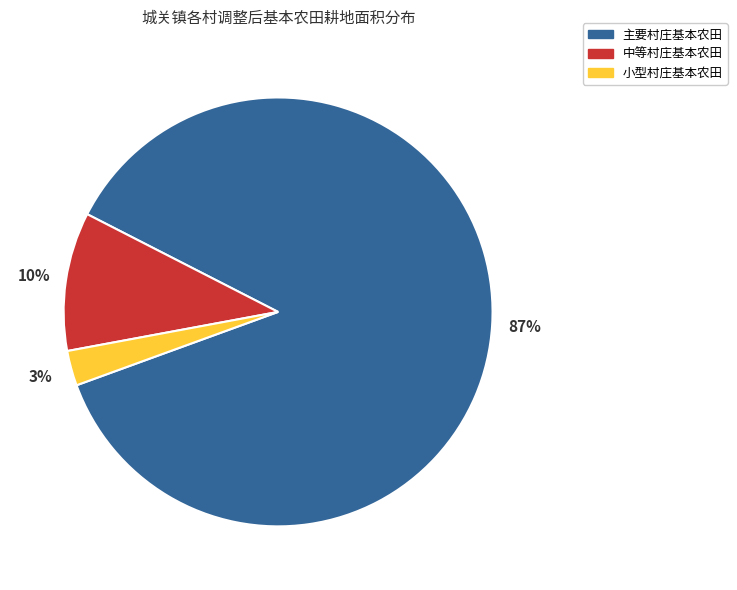

How many segments does this pie chart have?

3